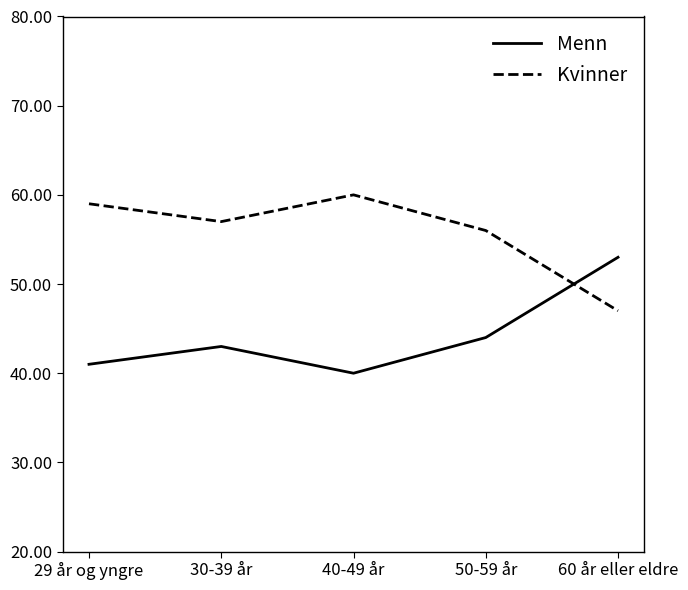

In Menn, how many points are higher than both neighbors (excluding endpoints)?

1